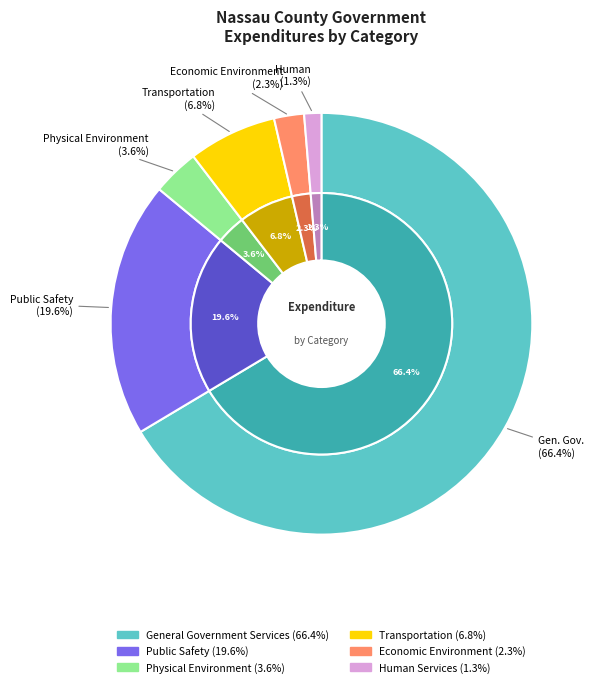

To the nearest percent, what is the difference between the largest and smallest slice percentages?

65%